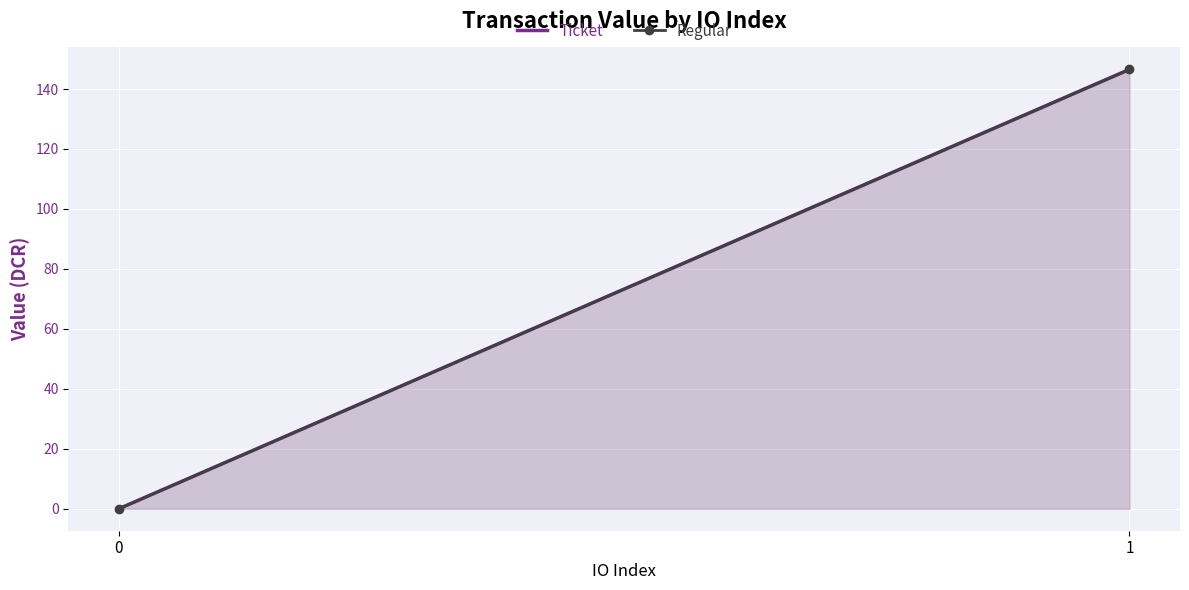

At which label does Ticket reach its peak?

1